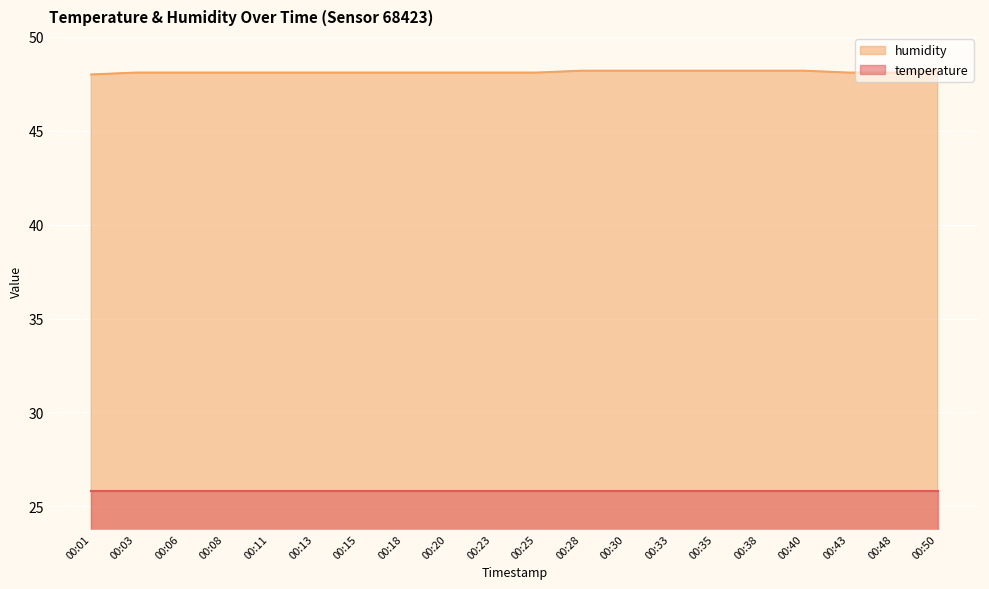

Is it true that the value at 00:50 is 80.3?

False